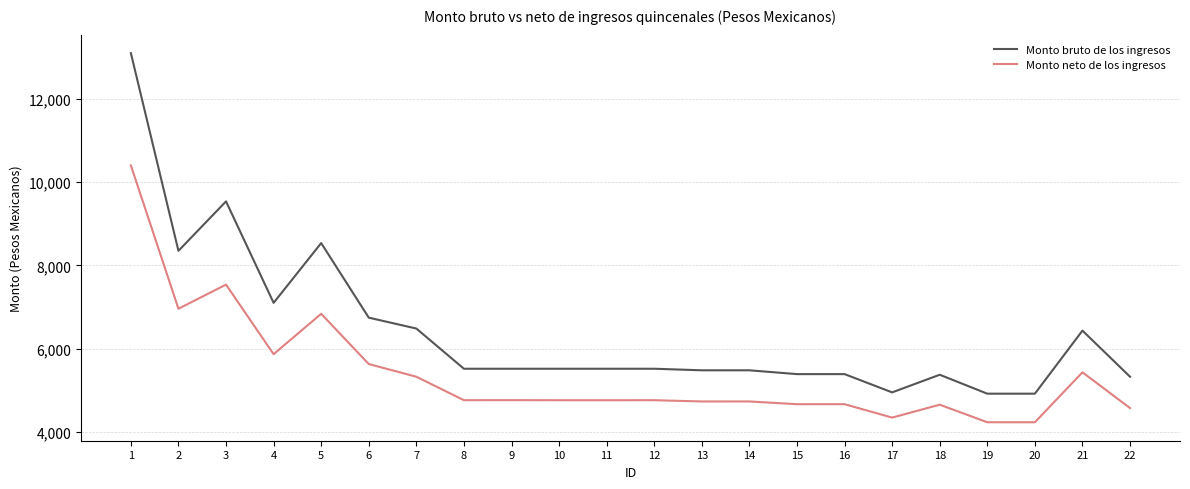

Where does the Monto bruto de los ingresos series first go above 5518?

1